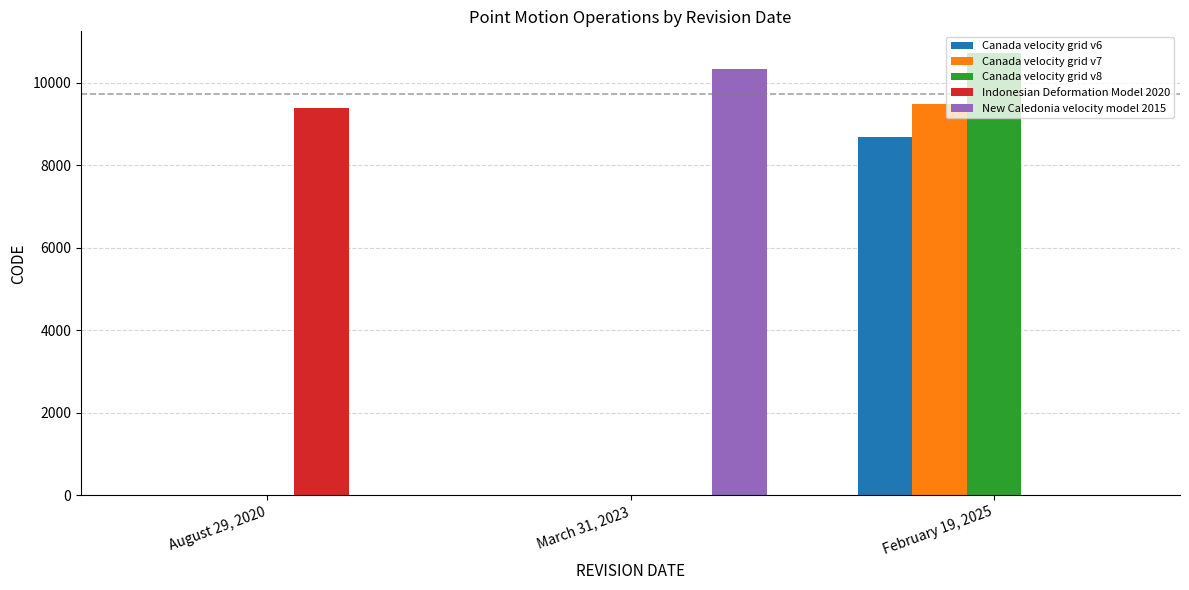

Which series changed the most between August 29, 2020 and February 19, 2025?

Canada velocity grid v8